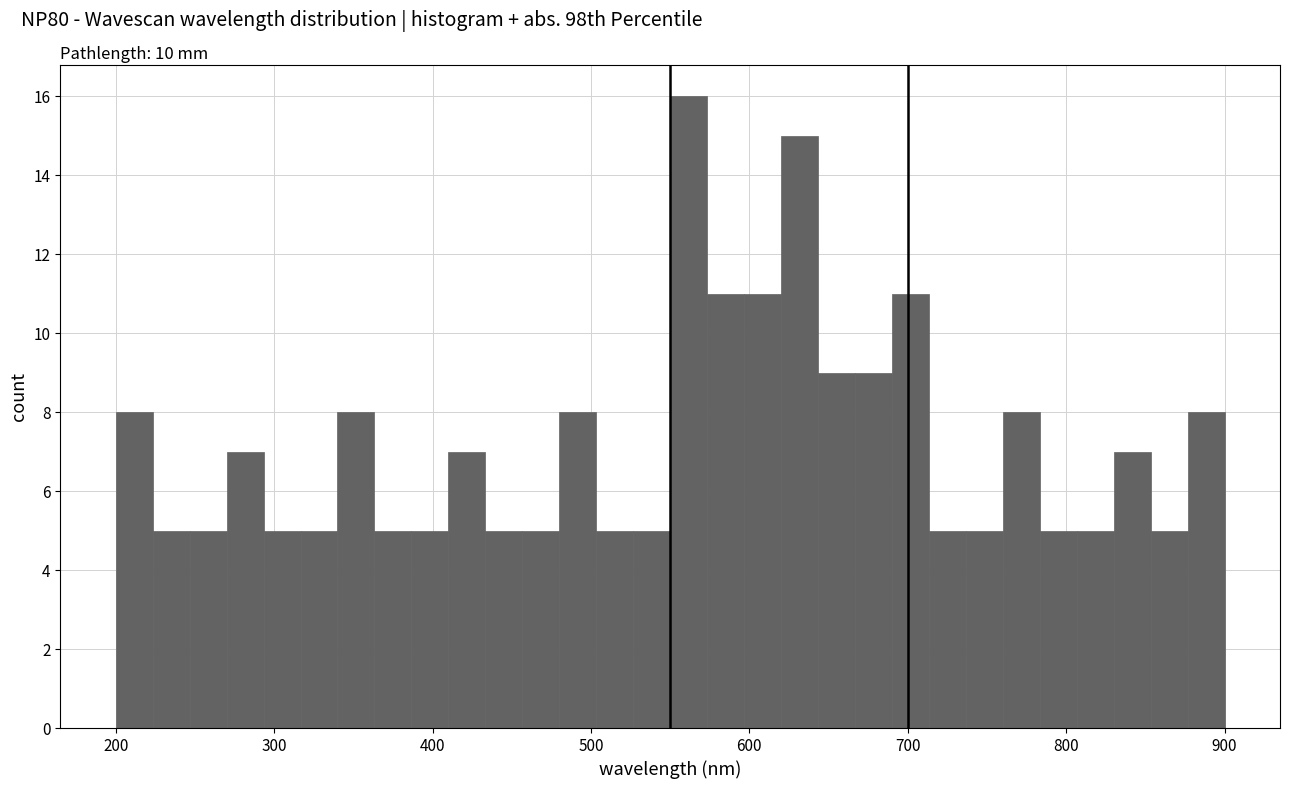

Around what value on the x-axis is the tallest bar? Give the approximate position of its centre, as read against the axis.

560